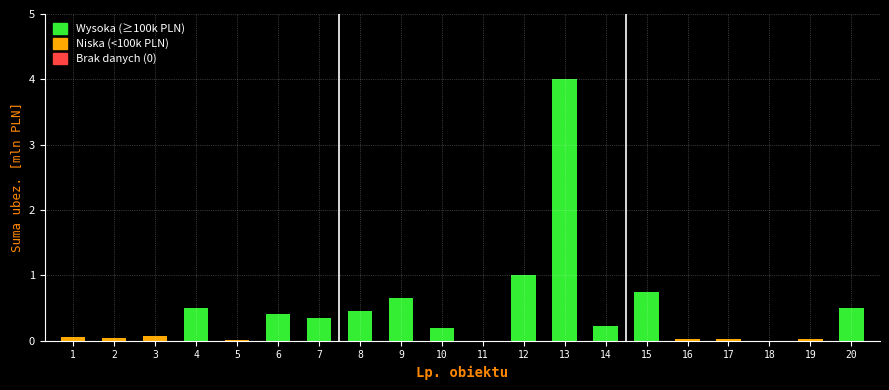

Read the value at 9.

0.7